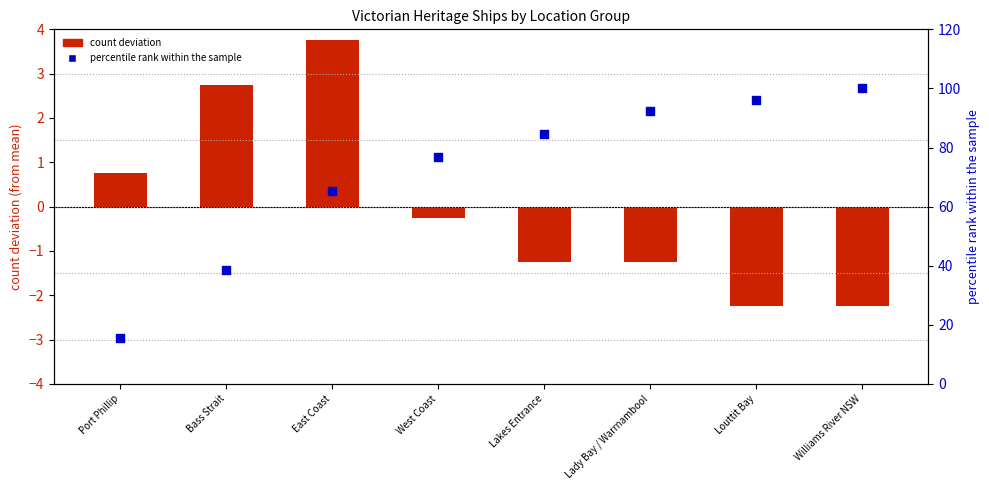

What are all the series names shown in the legend?

count deviation, percentile rank within the sample